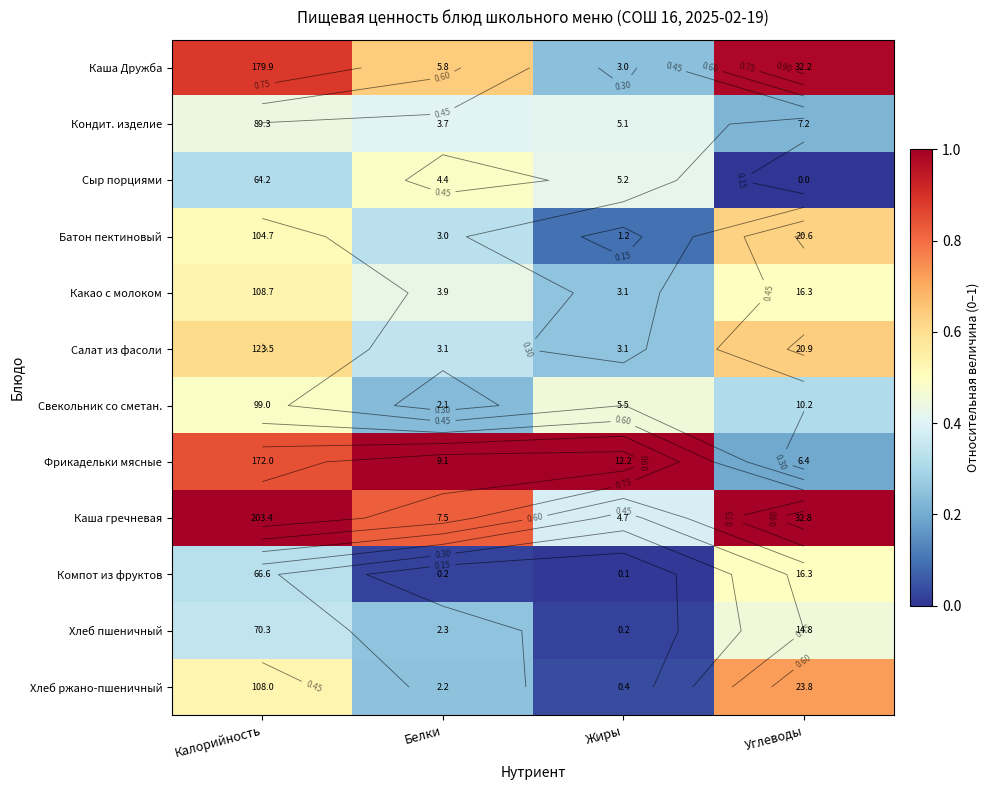

The value of Компот из фруктов at Углеводы is 0.2. True or false?

False